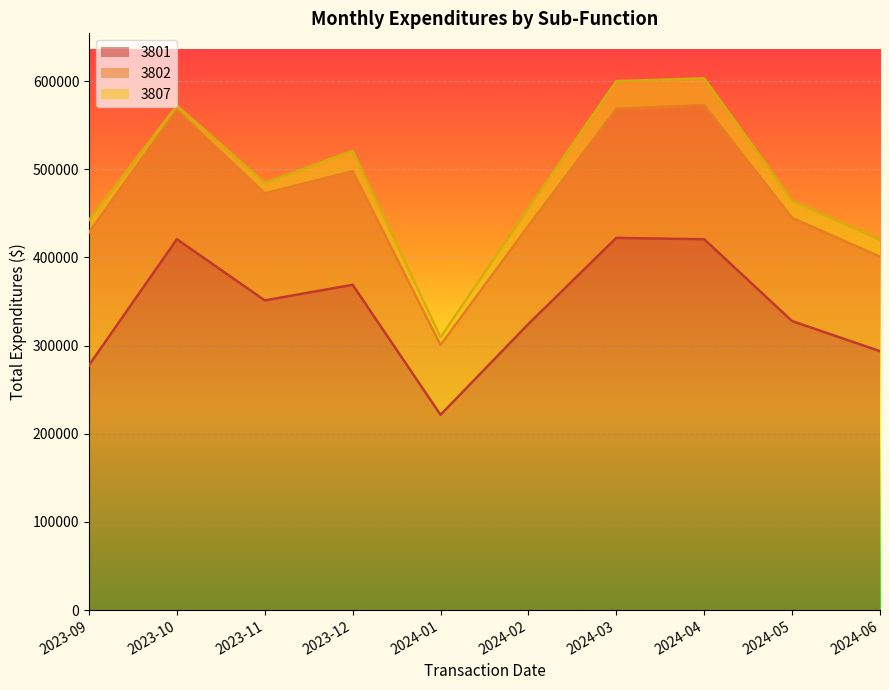

In 3802, how many points are higher than both neighbors (excluding endpoints)?

2